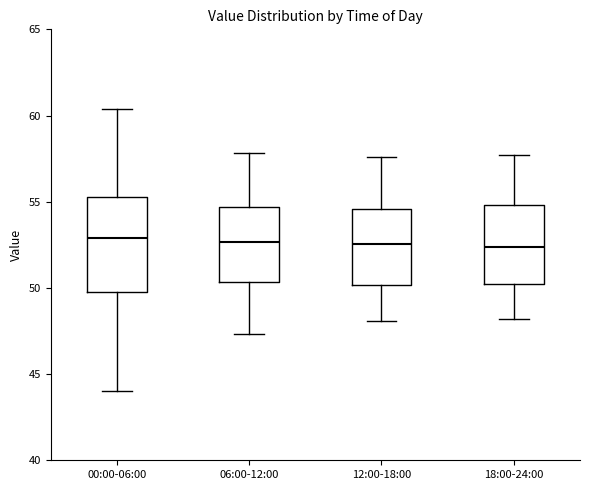

Reading left to right, transcribe this box plot: for each box, give where its median line is, the range the box spans, and where its two whiskers end, as read against the y-axis. The values are not printed on the chart, so give them approximately, as read against the axis.

00:00-06:00: median 53.0, box 50.0 to 55.5, whiskers 44.0 to 60.5
06:00-12:00: median 52.5, box 50.5 to 54.5, whiskers 47.5 to 58.0
12:00-18:00: median 52.5, box 50.0 to 54.5, whiskers 48.0 to 57.5
18:00-24:00: median 52.5, box 50.0 to 55.0, whiskers 48.0 to 57.5